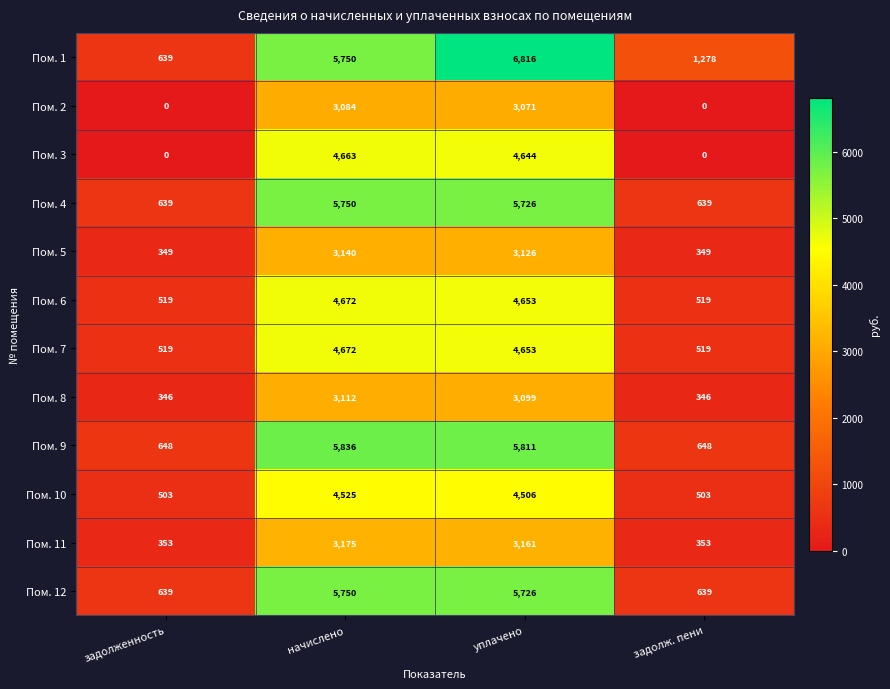

What is the maximum value for Пом. 12?

5750